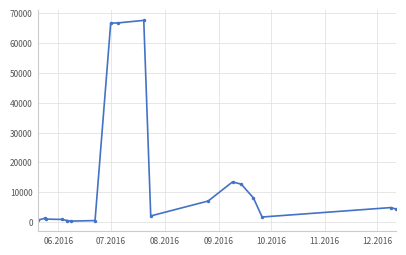

True or false: the data has more than 0 interior local peaks.

True